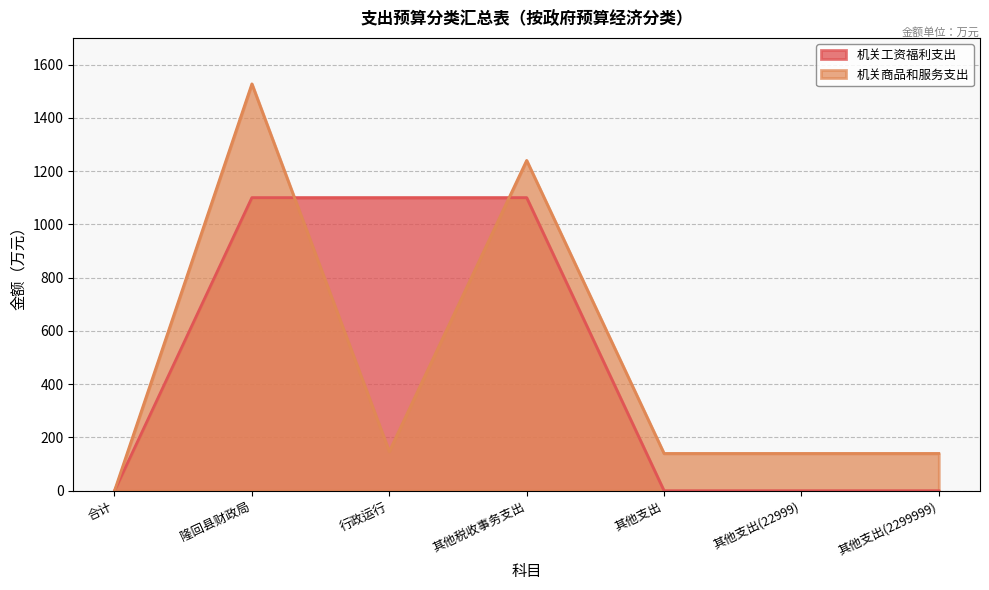

Reading left to right, transcribe all the data shown in this chart.

机关工资福利支出: 0.0	1100.3	1100.3	1100.3	0.0	0.0	0.0
机关商品和服务支出: 0.0	1527.4	147.4	1240.0	140.0	140.0	140.0